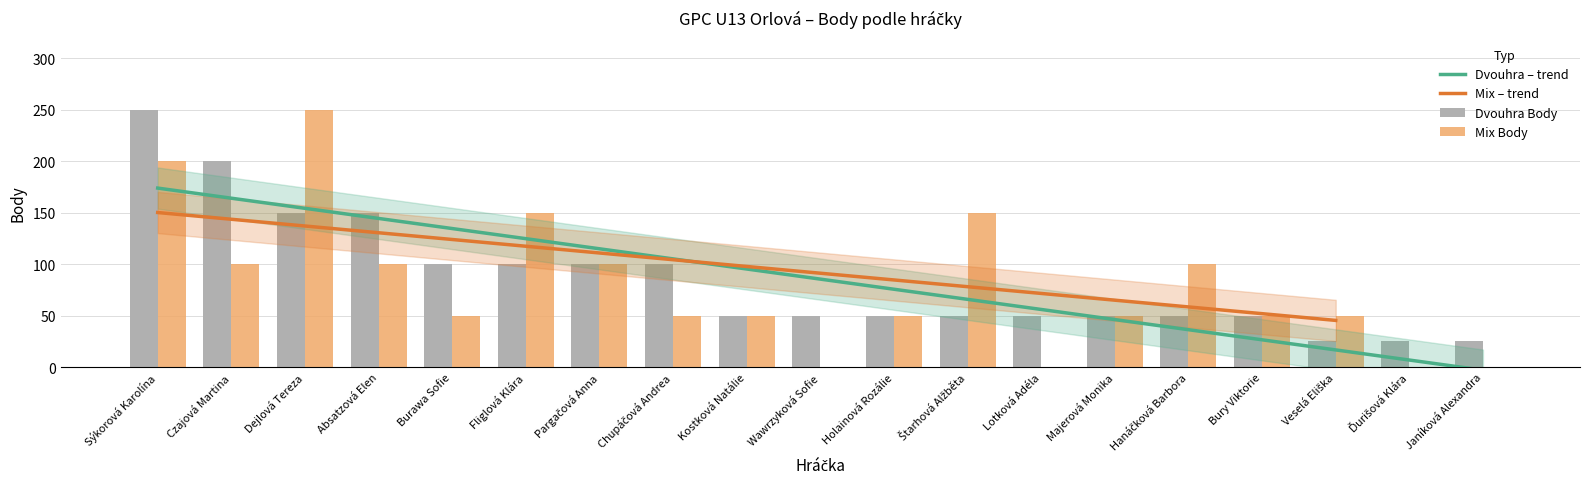

Which series has the widest spread of values?

Mix Body